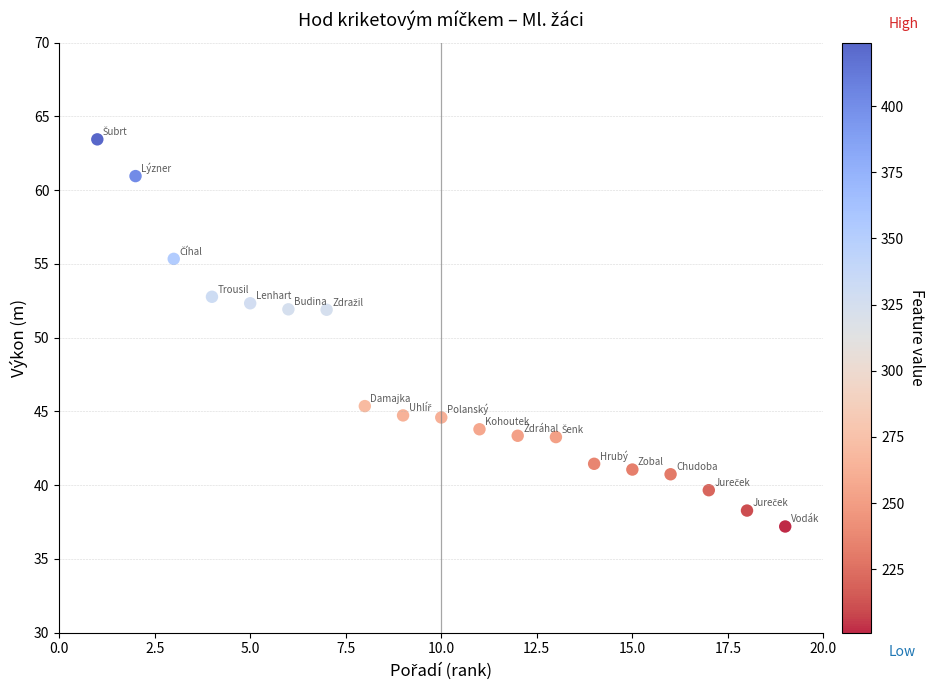

What is the range of X values (max minus min)?

18.0